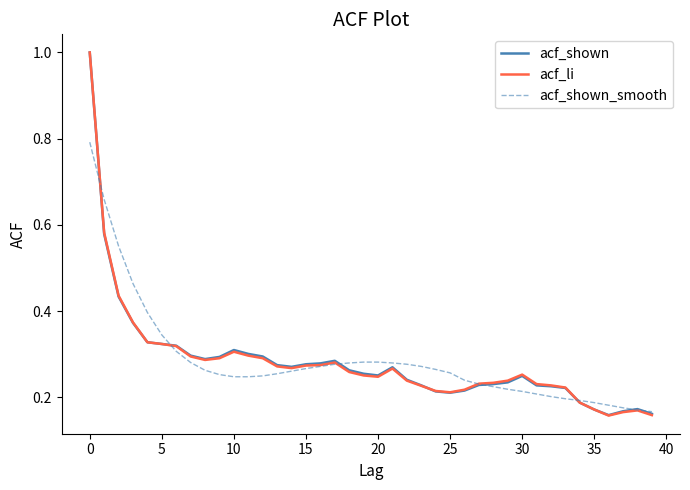

What is the maximum value shown in the chart?

1.0